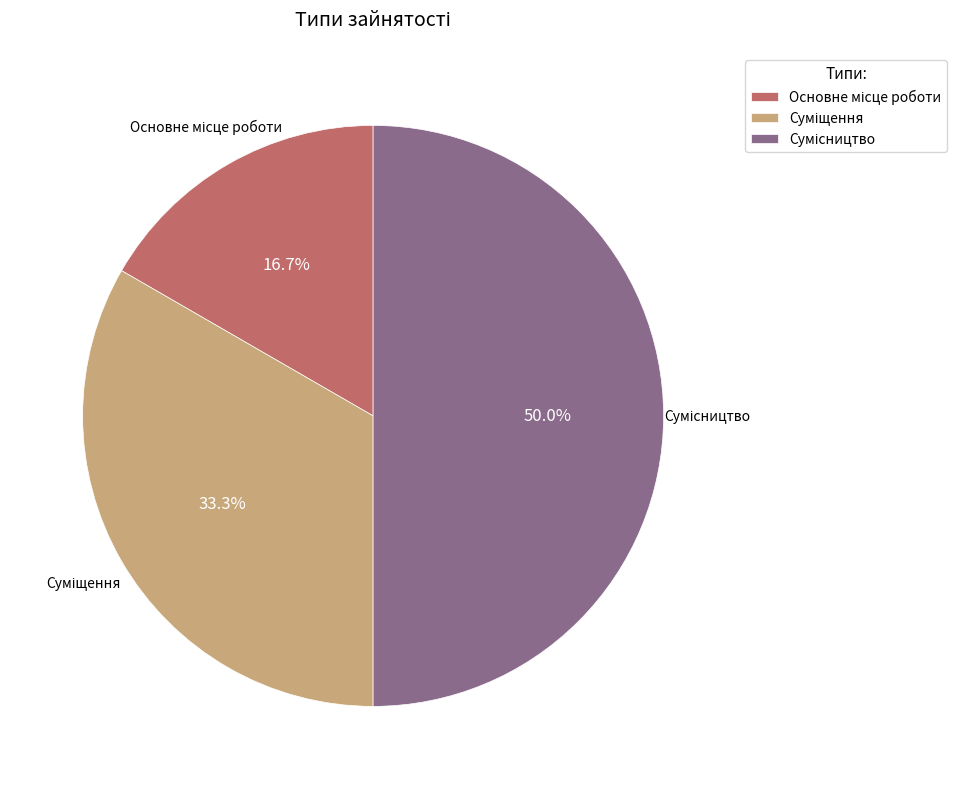

True or false: Суміщення accounts for 43% of the total.

False